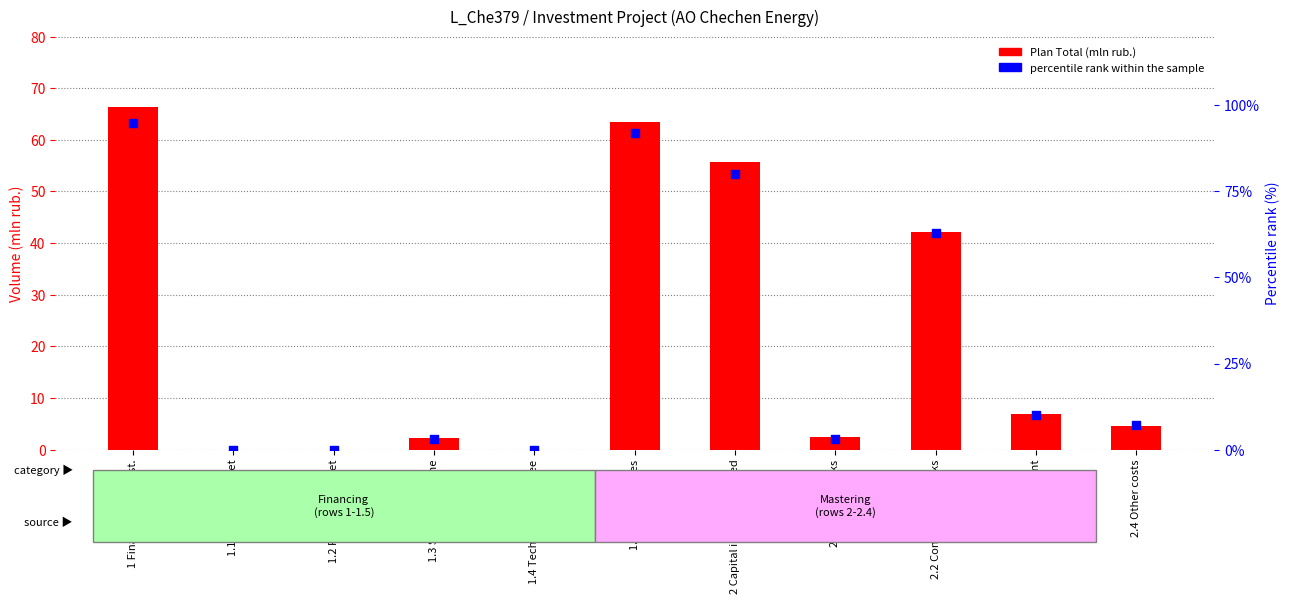

At which category is the sum across all series the highest?

1 Finance cap.invest.